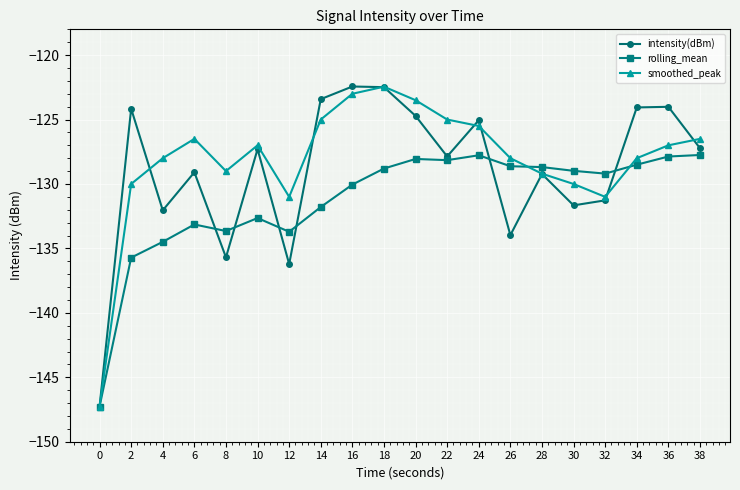

What is the value of the rolling_mean point at the 17th from the left?

-129.2